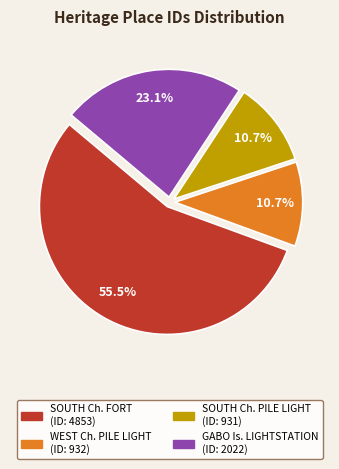

Is there any slice that represents more than half of the pie?

Yes